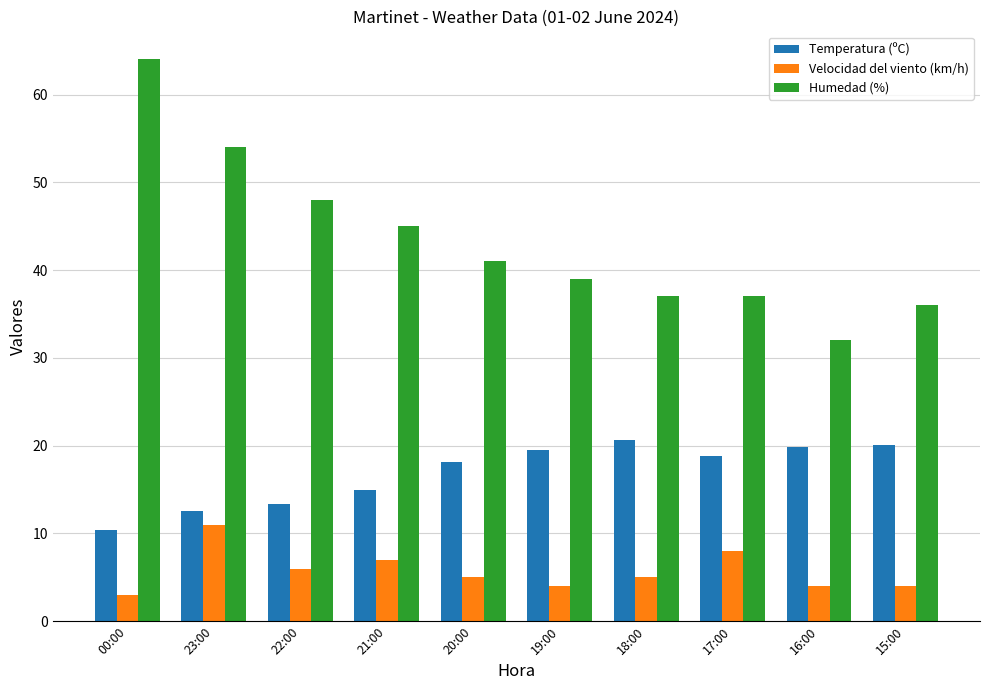

How many bars are there in total?

30